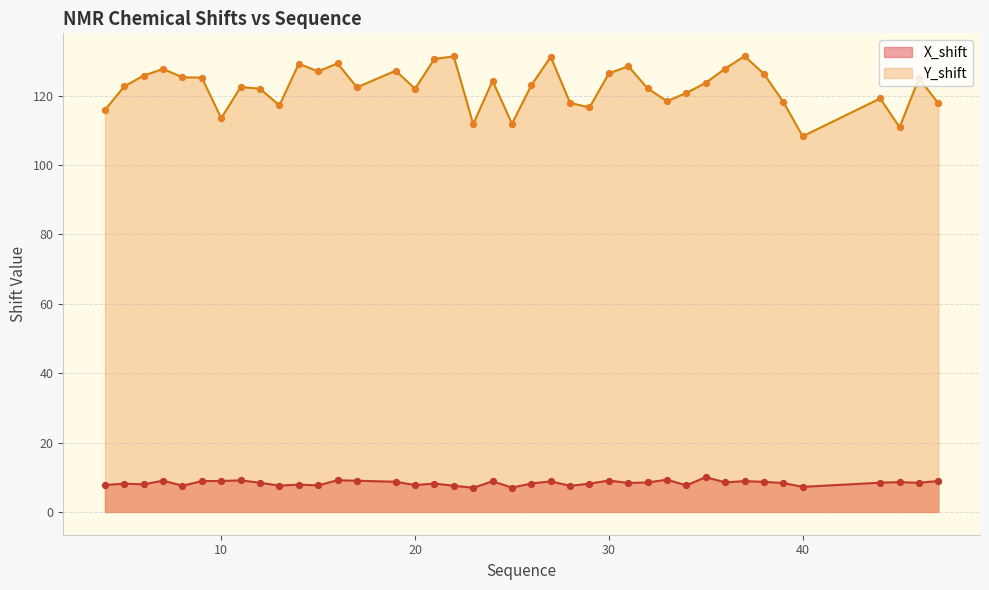

Is the value of Y_shift at 35 greater than the value of X_shift at 6?

Yes